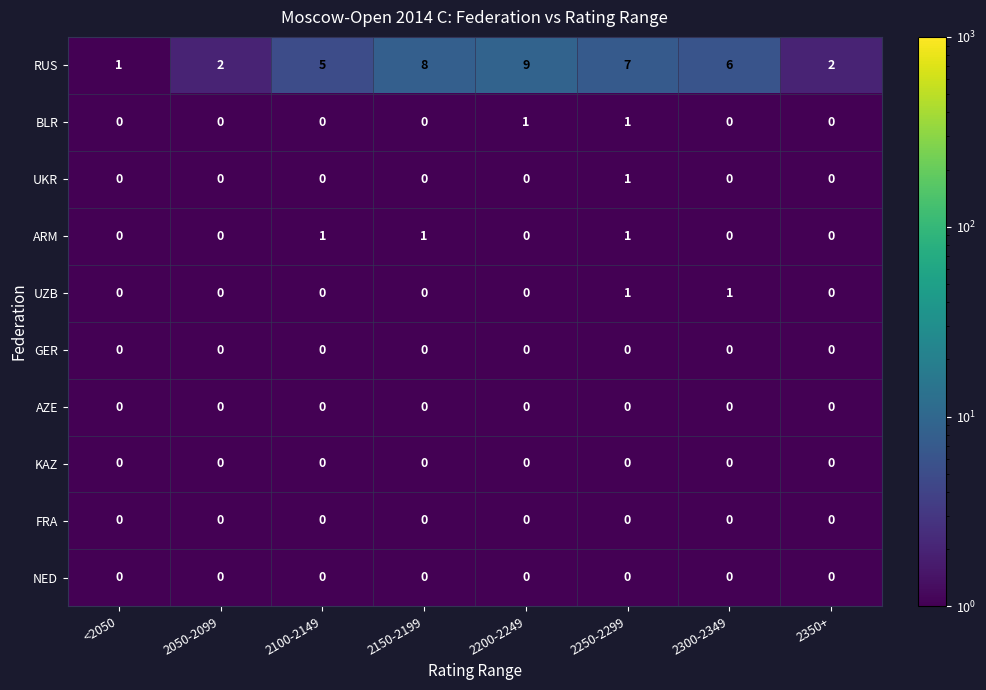

True or false: UZB has a value of 0 at 2200-2249.

True